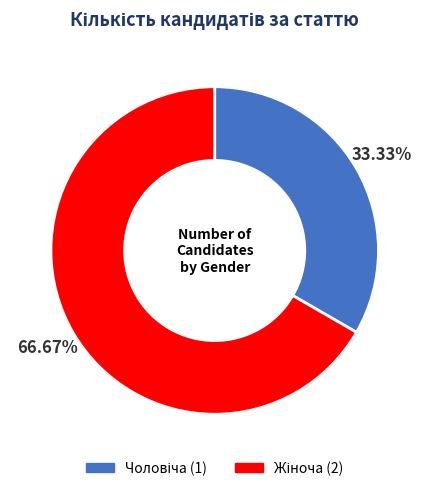

Does any single category account for the majority?

Yes